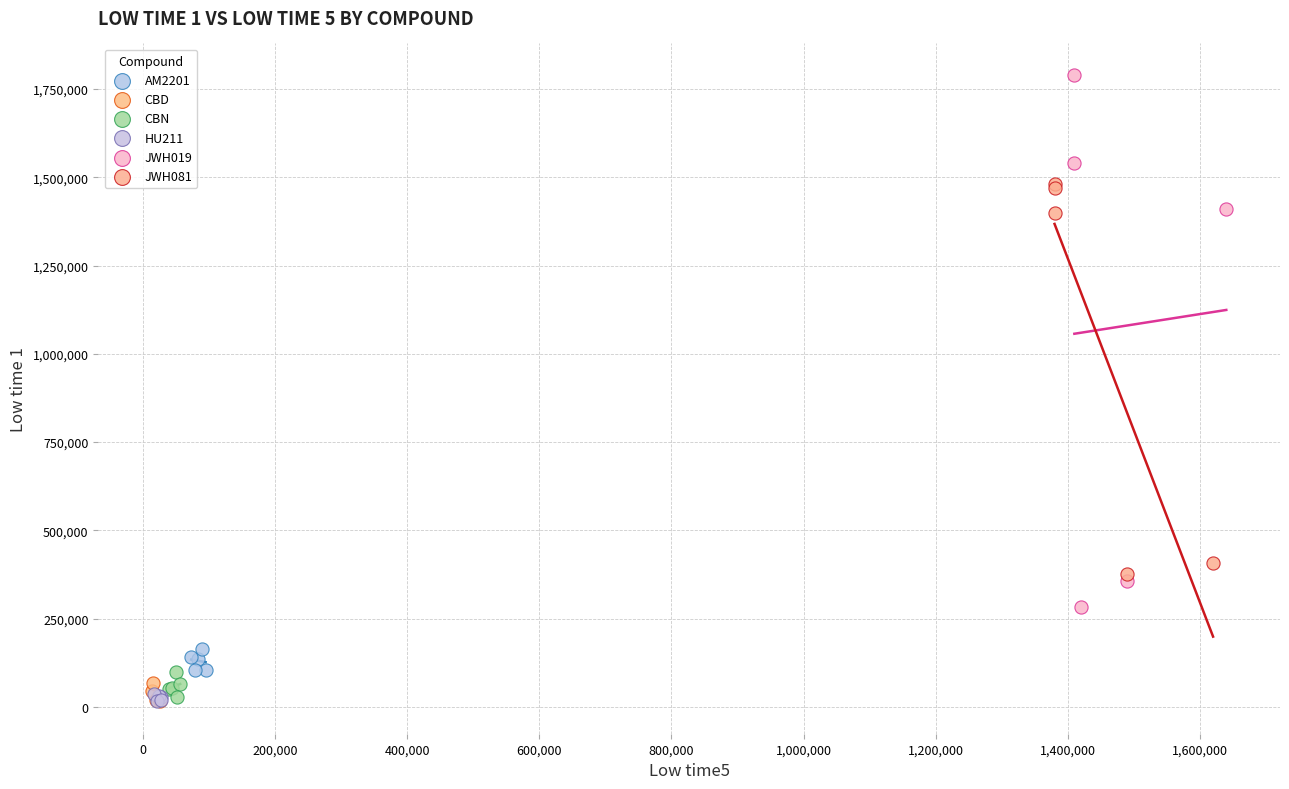

Which series reaches the maximum Y coordinate?

JWH019